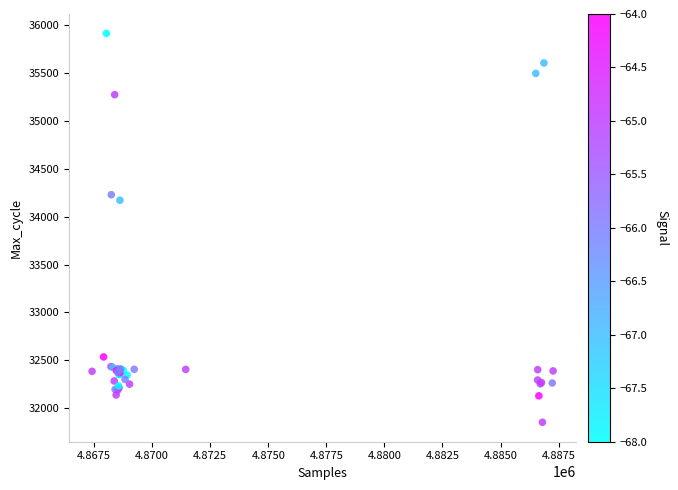

What Y value in the scatter plot is closest to 33883?

34171